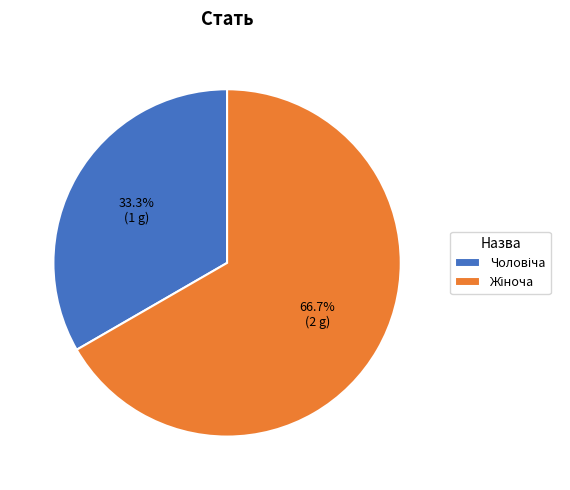

Is there a majority slice in this chart?

Yes